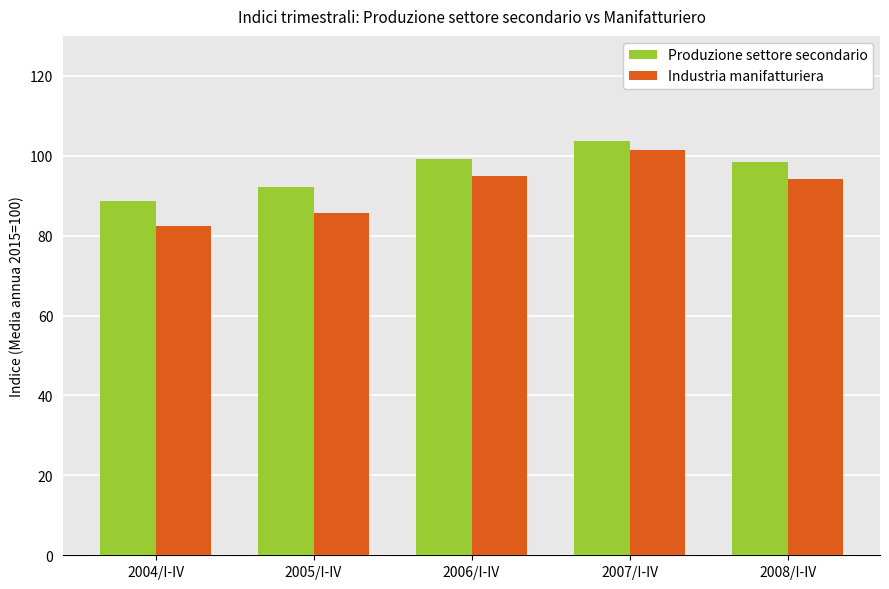

What is the spread (max minus min) of values at 2005/I-IV?

6.3